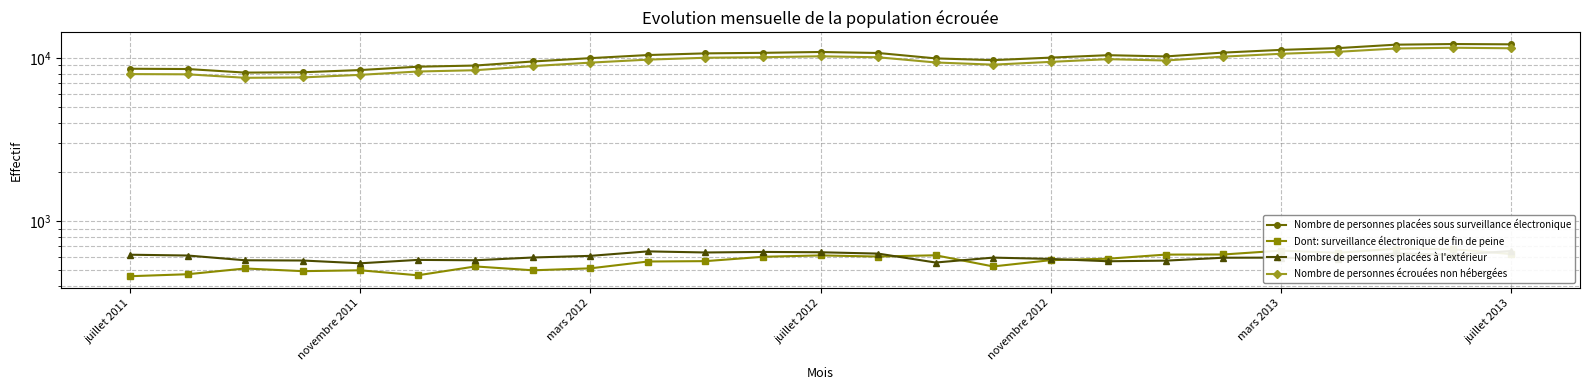

What are all the series names shown in the legend?

Nombre de personnes placées sous surveillance électronique, Dont: surveillance électronique de fin de peine, Nombre de personnes placées à l'extérieur, Nombre de personnes écrouées non hébergées